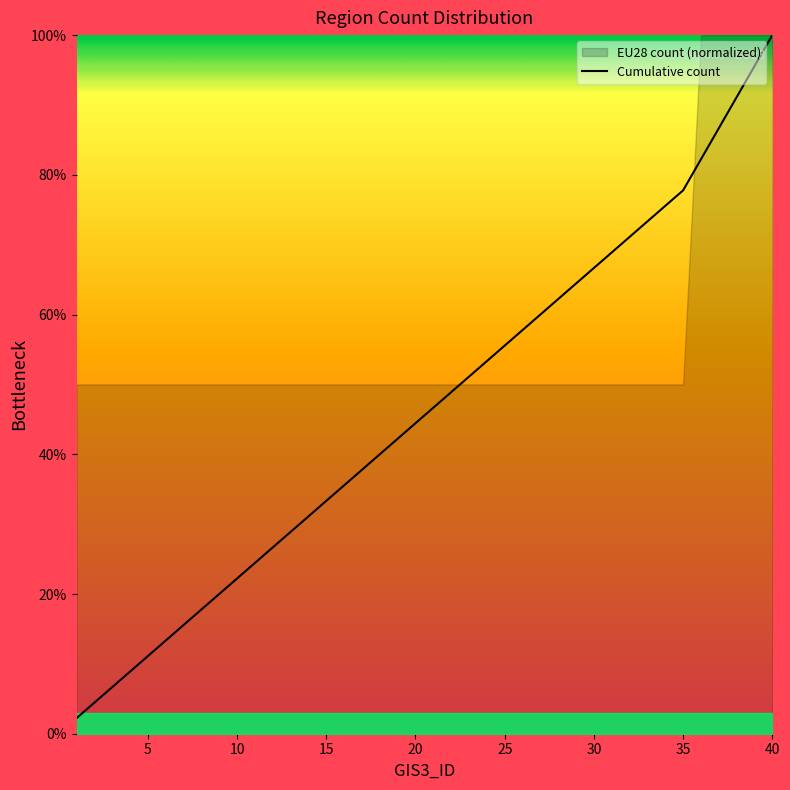

True or false: the data has more than 0 interior local peaks.

False